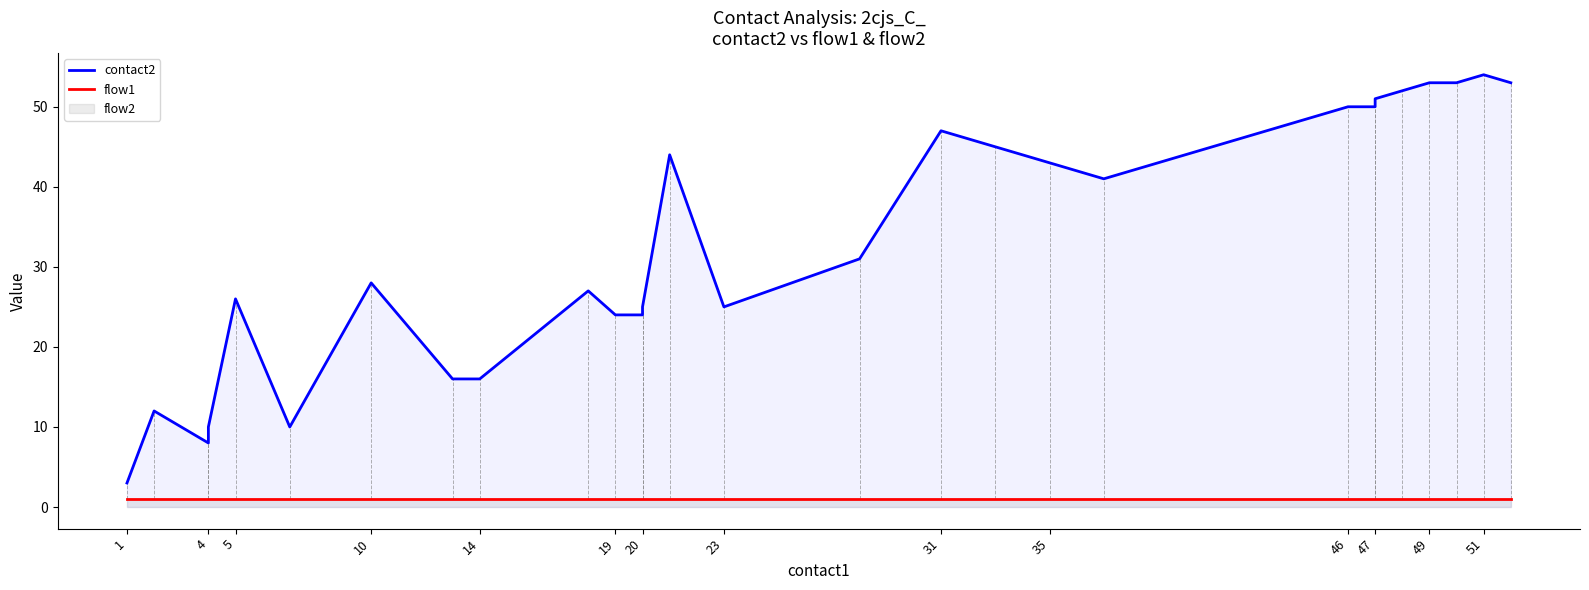

Reading left to right, list all the values displayed in this chart.

contact2: 3	12	8	10	26	10	28	16	16	27	24	24	25	44	25	31	47	45	43	41	50	50	51	52	53	53	54	53
flow1: 1	1	1	1	1	1	1	1	1	1	1	1	1	1	1	1	1	1	1	1	1	1	1	1	1	1	1	1